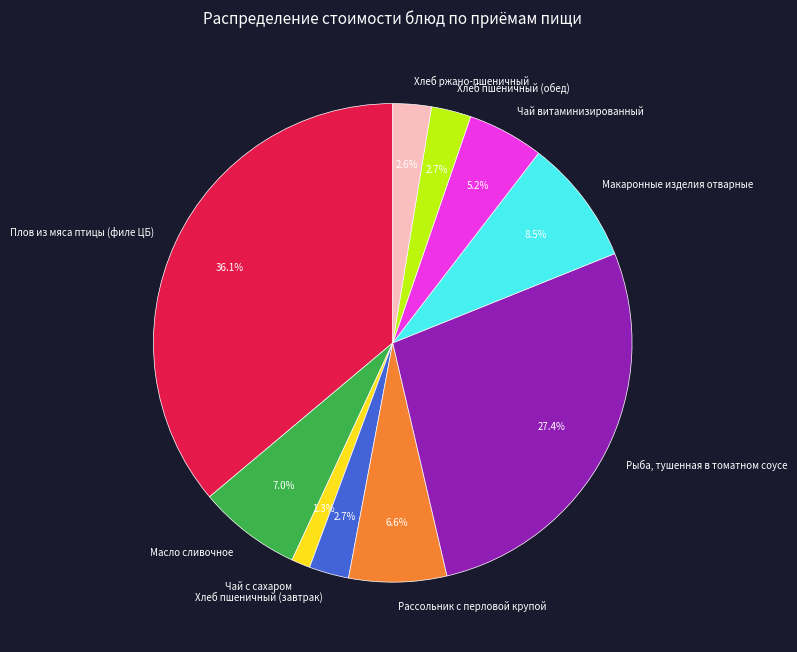

Does any single category account for the majority?

No